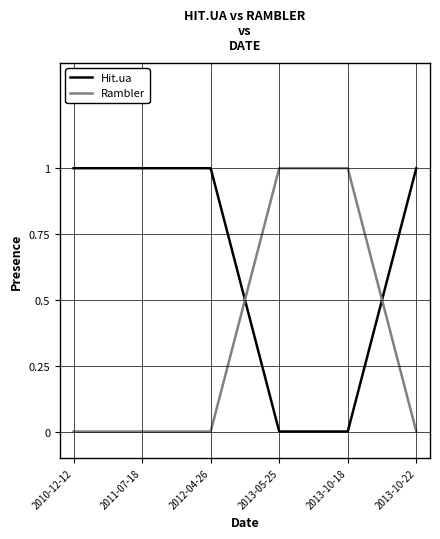

How many lines are shown in the chart?

2